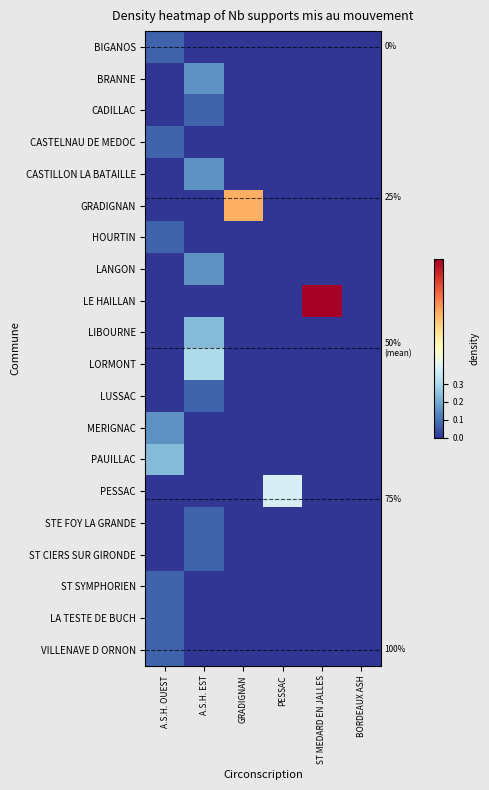

Between A.S.H. OUEST and BORDEAUX ASH, which is larger?

A.S.H. OUEST